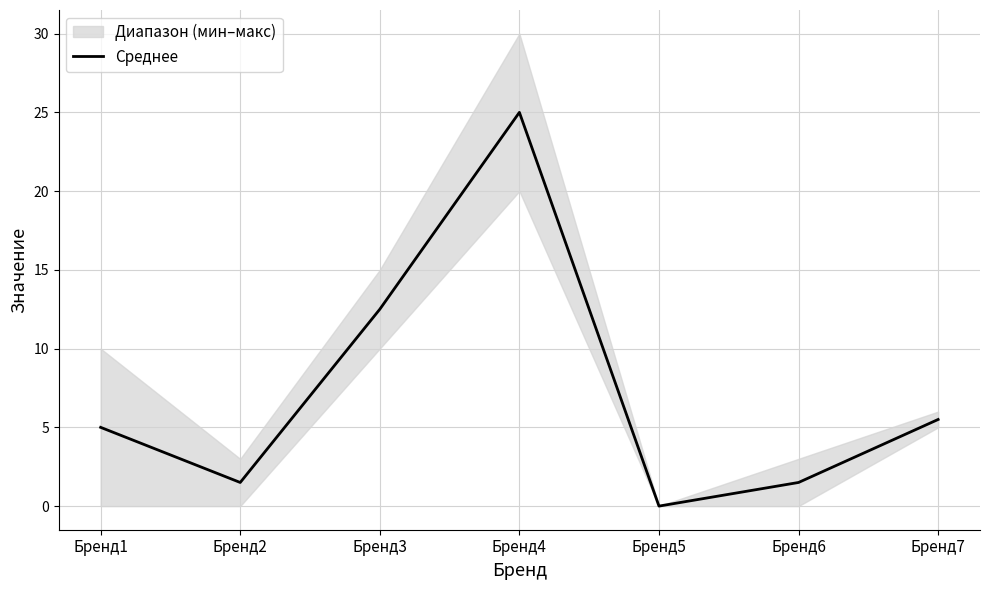

What is the sum of the values at Бренд7 and Бренд6?

7.0